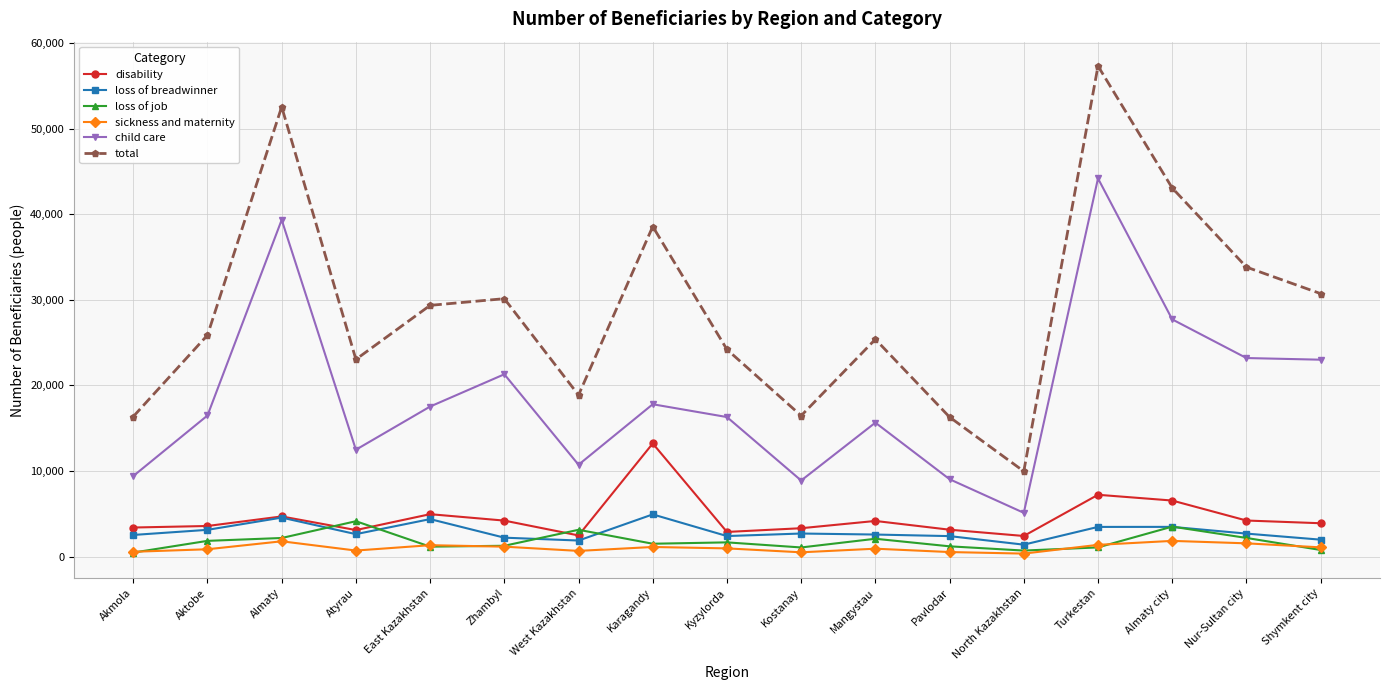

At which label does child care reach its peak?

Turkestan